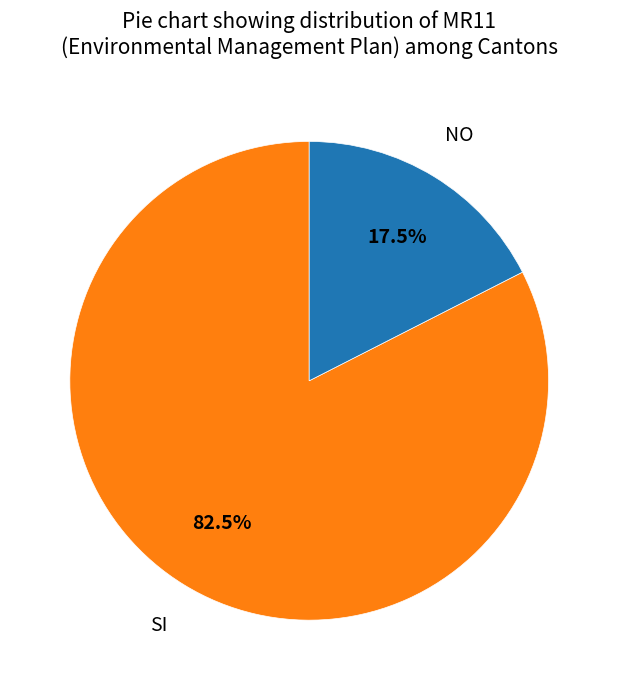

Count the number of slices in the pie.

2